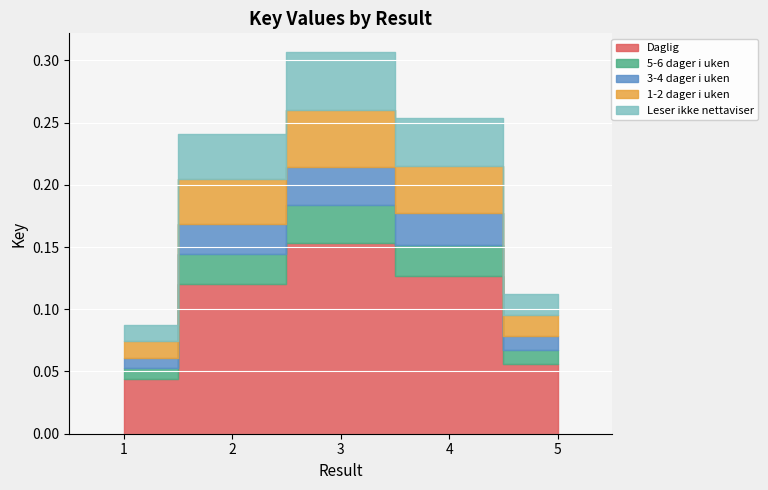

What is the change in value from 1 to 4?

+0.1